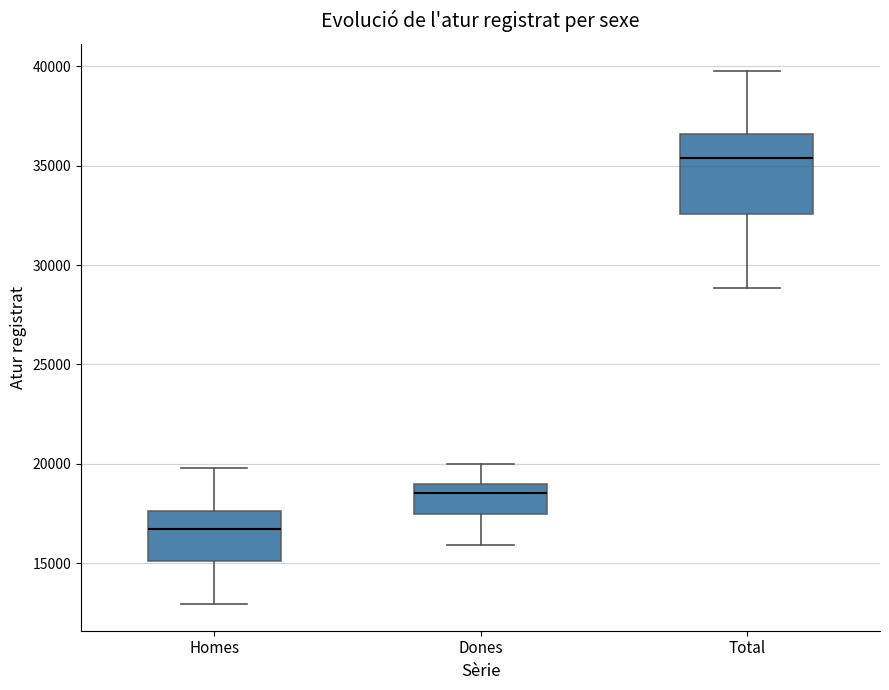

Reading left to right, transcribe this box plot: for each box, give where its median line is, the range the box spans, and where its two whiskers end, as read against the y-axis. The values are not printed on the chart, so give them approximately, as read against the axis.

Homes: median 16500, box 15000 to 17500, whiskers 13000 to 20000
Dones: median 18500, box 17500 to 19000, whiskers 16000 to 20000
Total: median 35500, box 32500 to 36500, whiskers 29000 to 40000